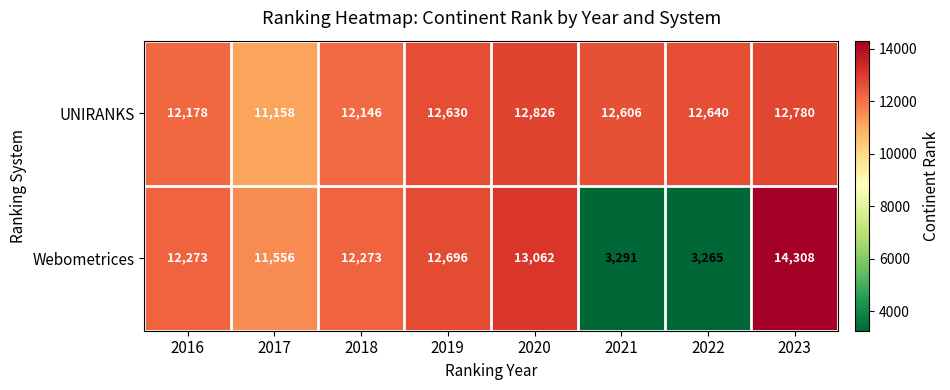

Is it true that Webometrices equals 6616 at 2017?

False